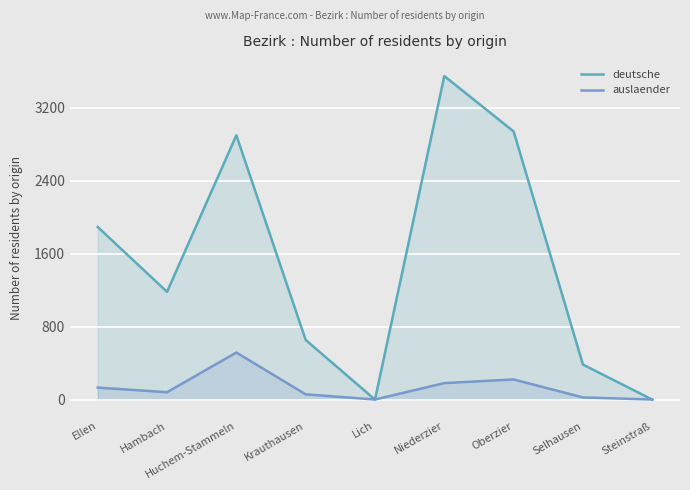

What are all the series names shown in the legend?

deutsche, auslaender